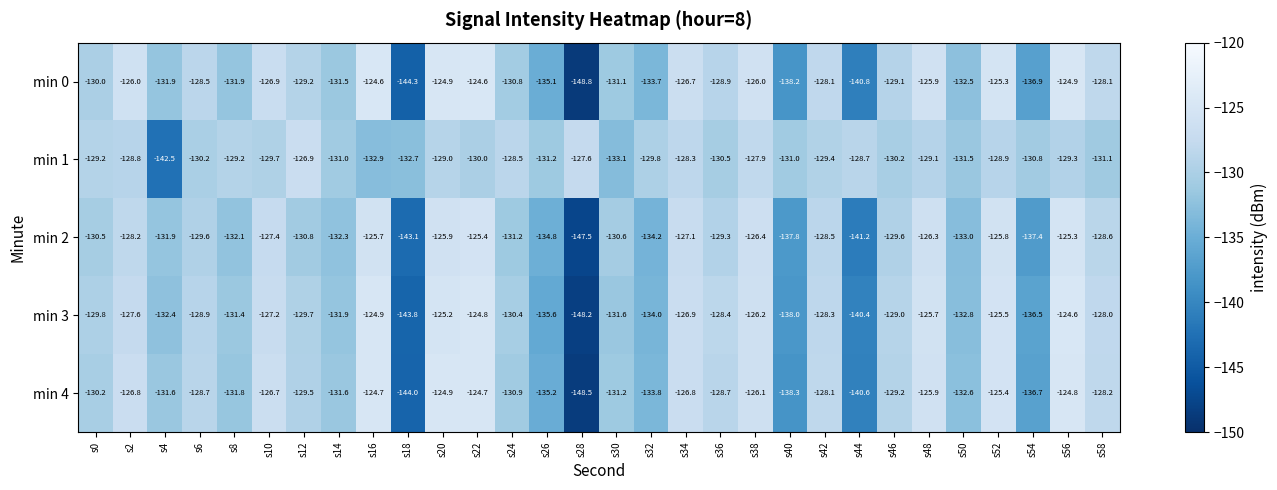

The min 1 series shows -193.8 at s42. True or false?

False